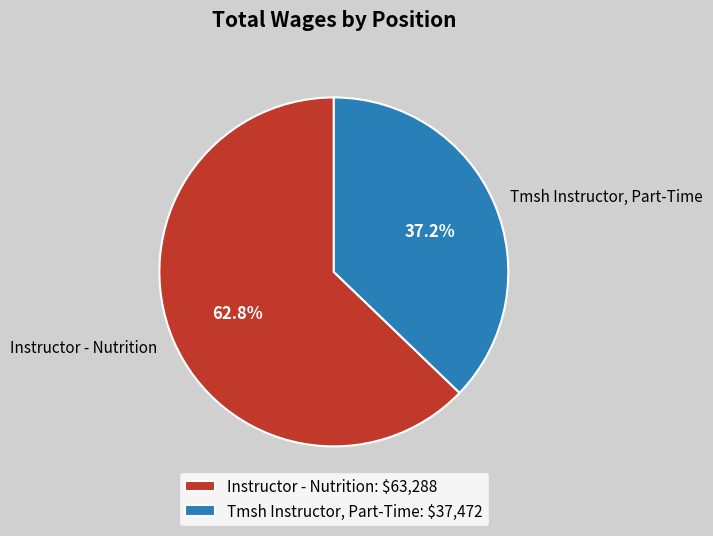

To the nearest percent, what is the difference between the largest and smallest slice percentages?

26%